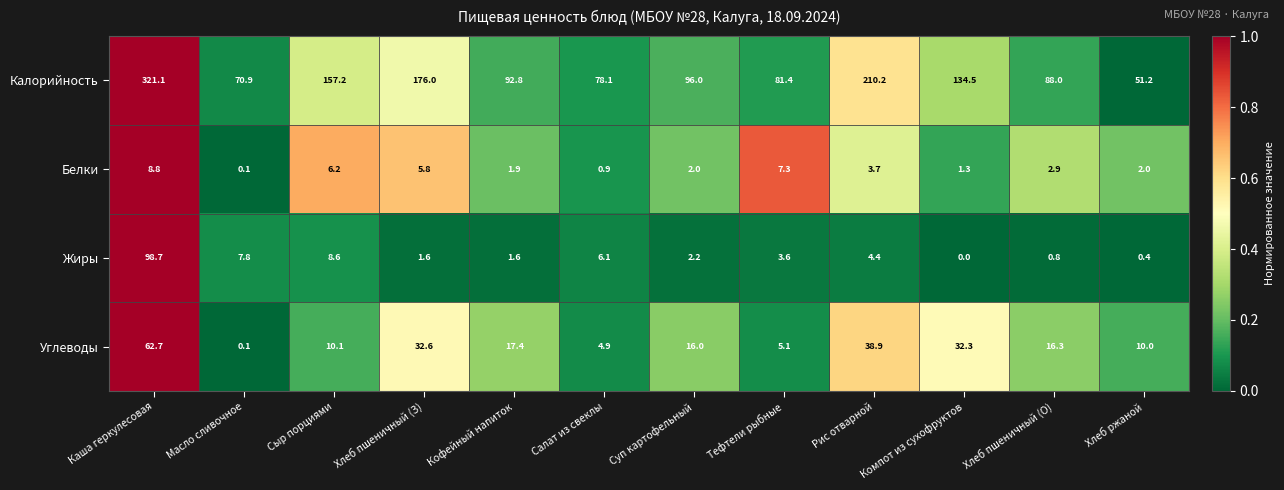

What is the difference between the Калорийность values at Масло сливочное and Хлеб ржаной?

19.7